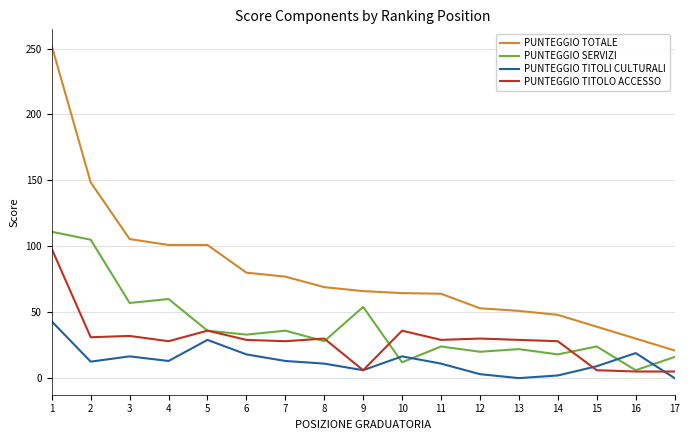

At which category is the sum across all series the highest?

1